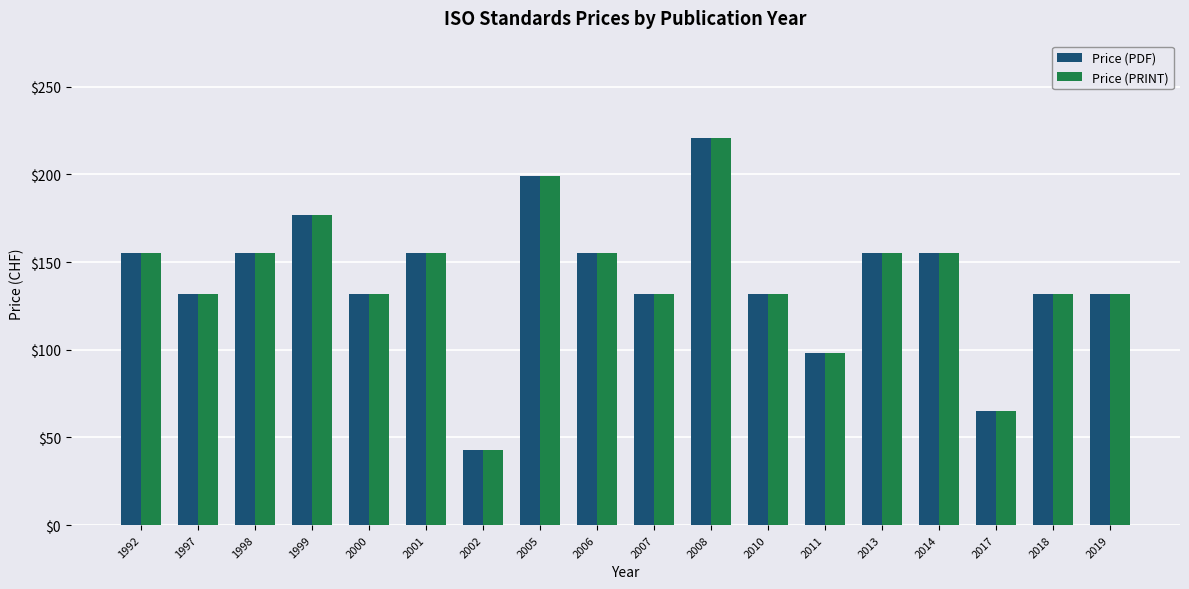

True or false: Price (PRINT) has a value of 91 at 1998.

False